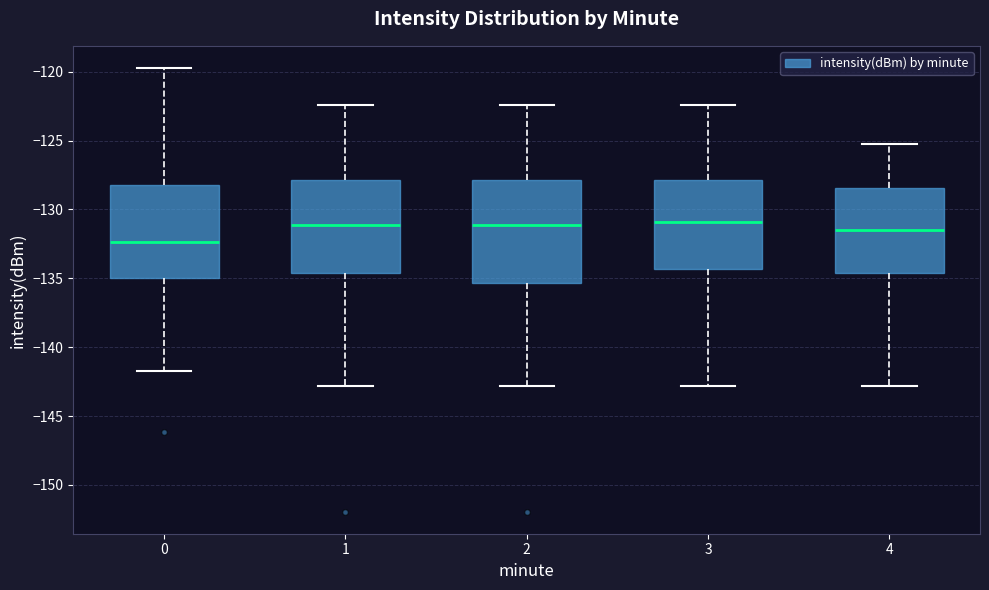

Reading left to right, read every box against the y-axis: the position of its median line, the range the box covers, and the ends of its whiskers. The values are not printed on the chart, so give them approximately, as read against the axis.

0: median -132.5, box -135.0 to -128.0, whiskers -141.5 to -119.5
1: median -131.0, box -134.5 to -128.0, whiskers -143.0 to -122.5
2: median -131.0, box -135.5 to -128.0, whiskers -143.0 to -122.5
3: median -131.0, box -134.5 to -128.0, whiskers -143.0 to -122.5
4: median -131.5, box -134.5 to -128.5, whiskers -143.0 to -125.5